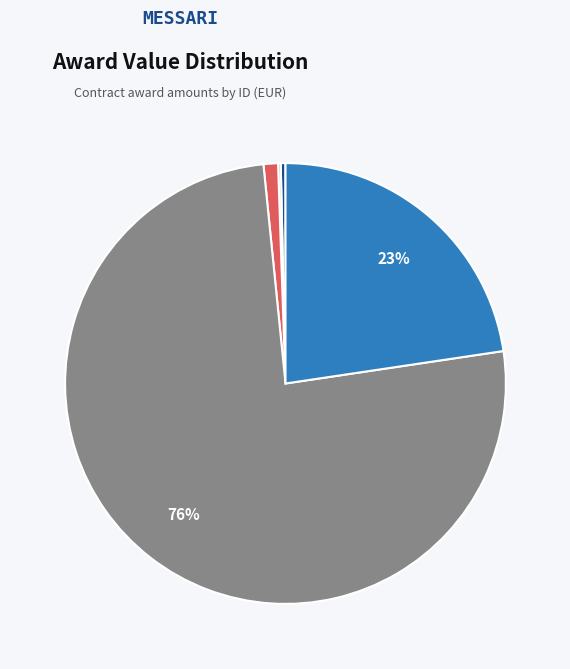

Does any single category account for the majority?

Yes